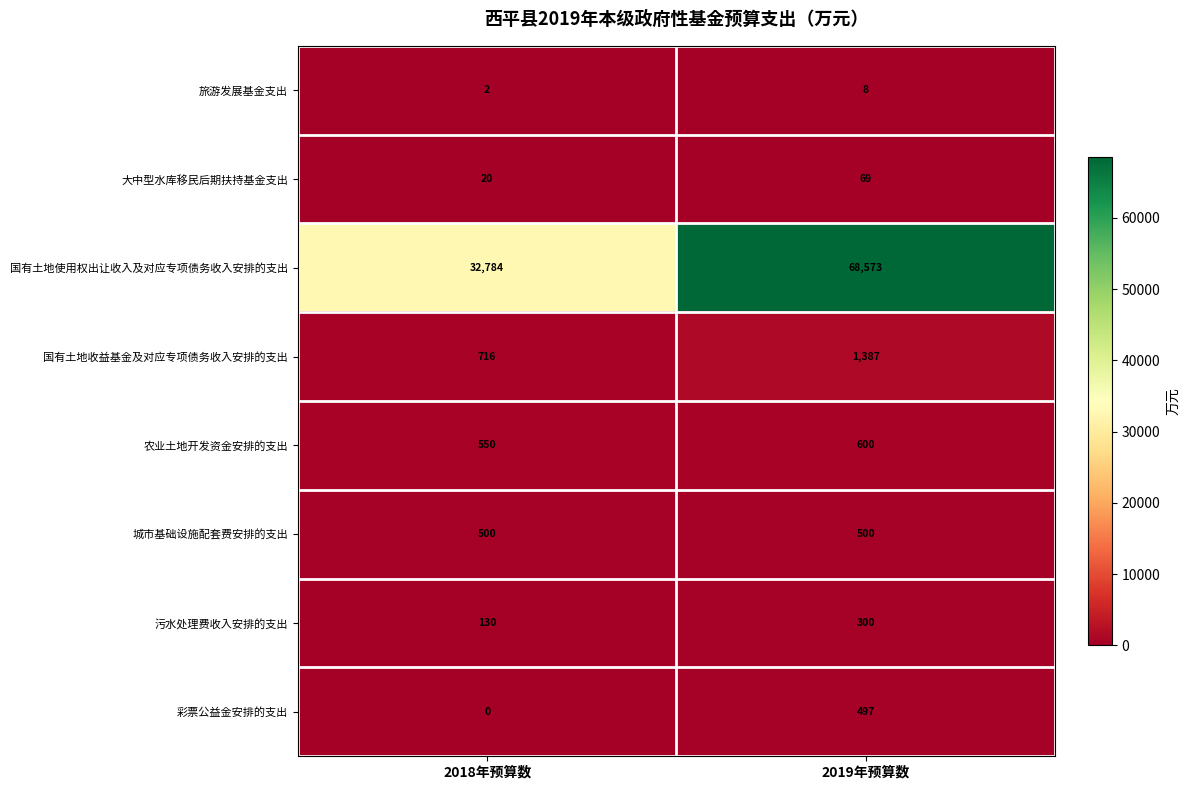

Which series changed the most between 2018年预算数 and 2019年预算数?

国有土地使用权出让收入及对应专项债务收入安排的支出